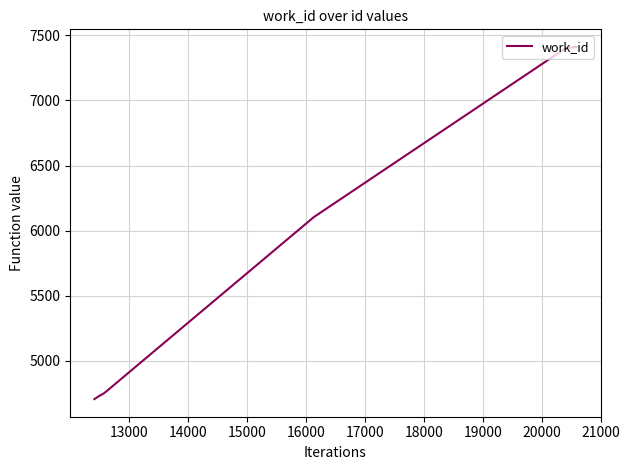

What is the difference between the maximum and minimum values?

2705